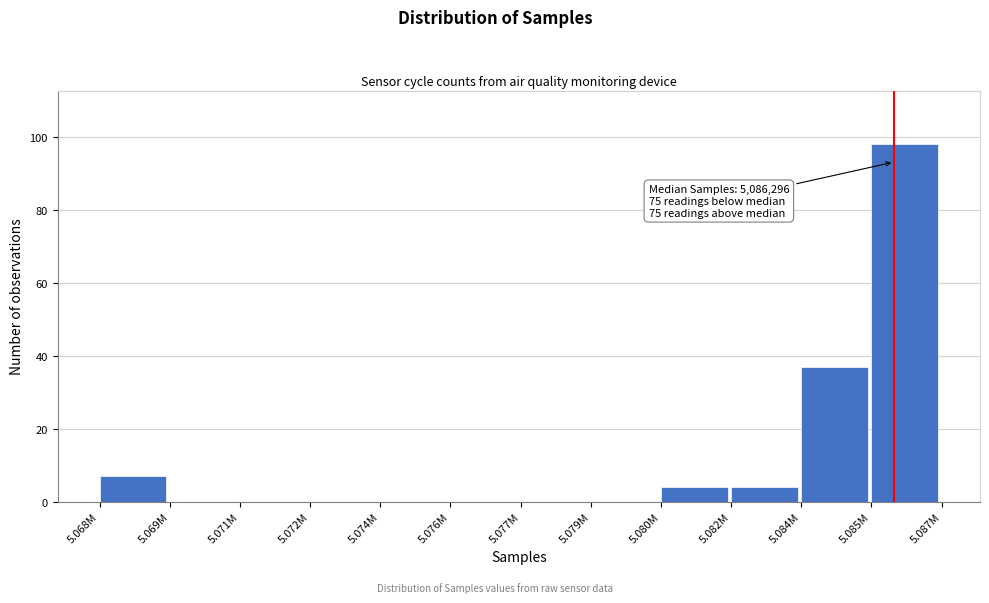

Reading right to left, transcribe all the data shown in this chart.

5.085M=98	5.084M=37	5.082M=4	5.080M=4	5.079M=0	5.077M=0	5.076M=0	5.074M=0	5.072M=0	5.071M=0	5.069M=0	5.068M=7